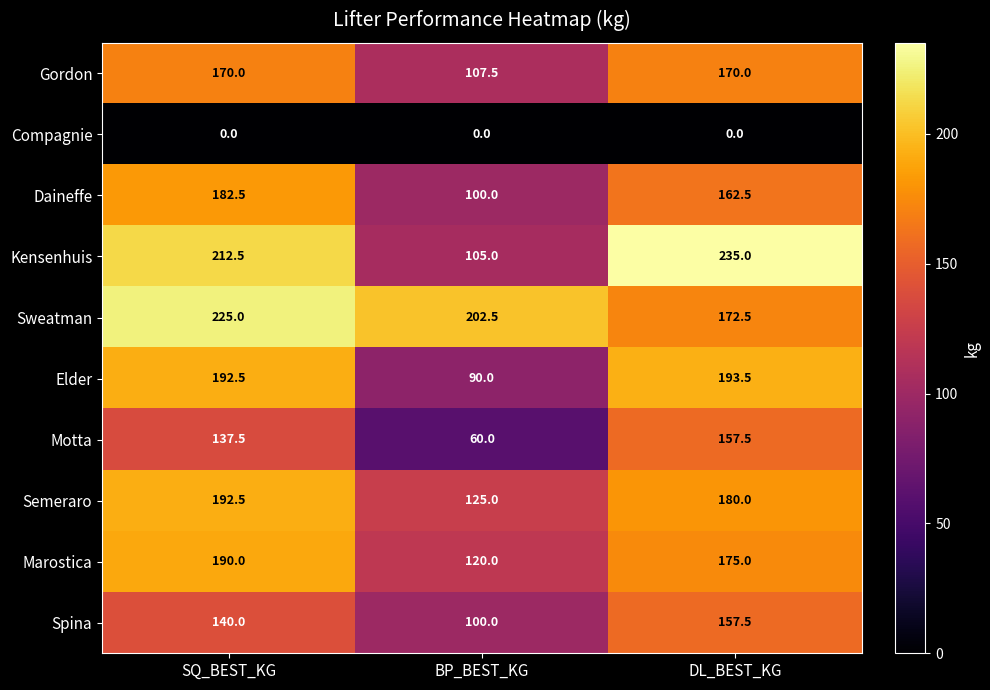

Count the number of categories in the chart.

3